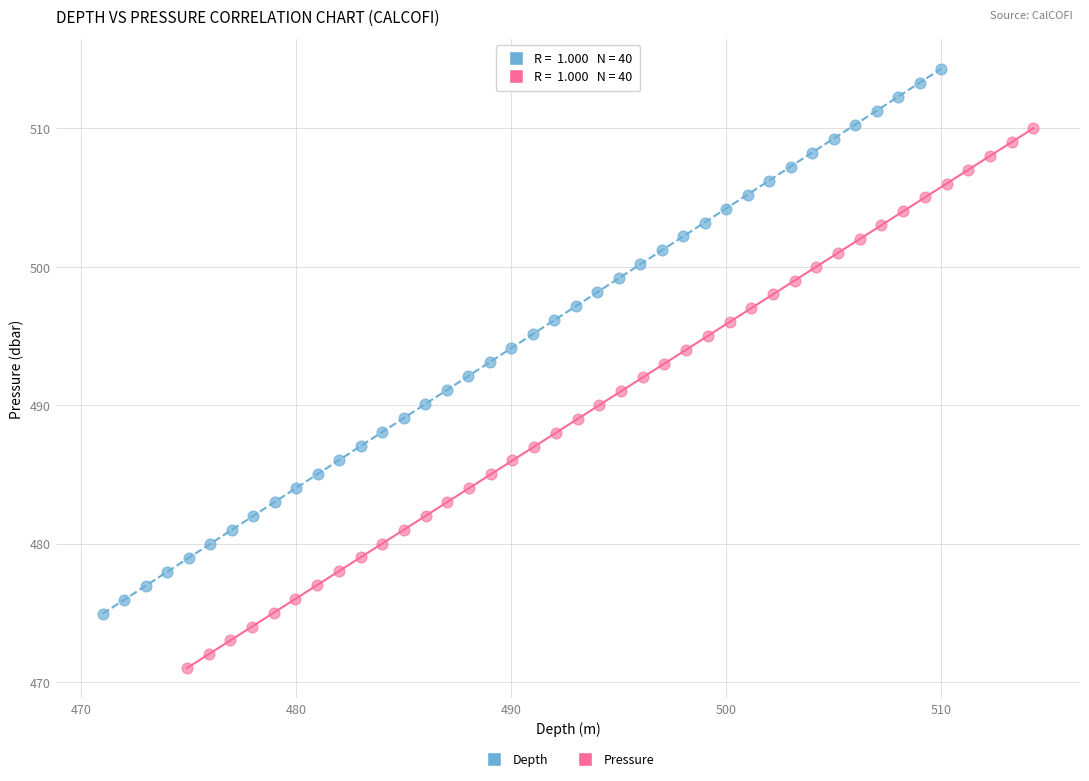

Which series reaches the maximum Y coordinate?

Depth